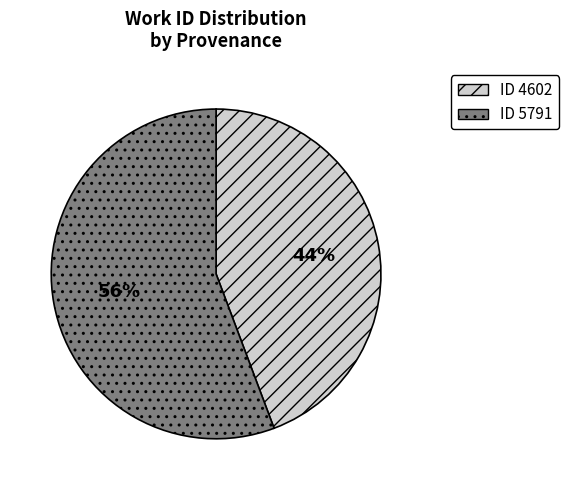

Is there any slice that represents more than half of the pie?

Yes